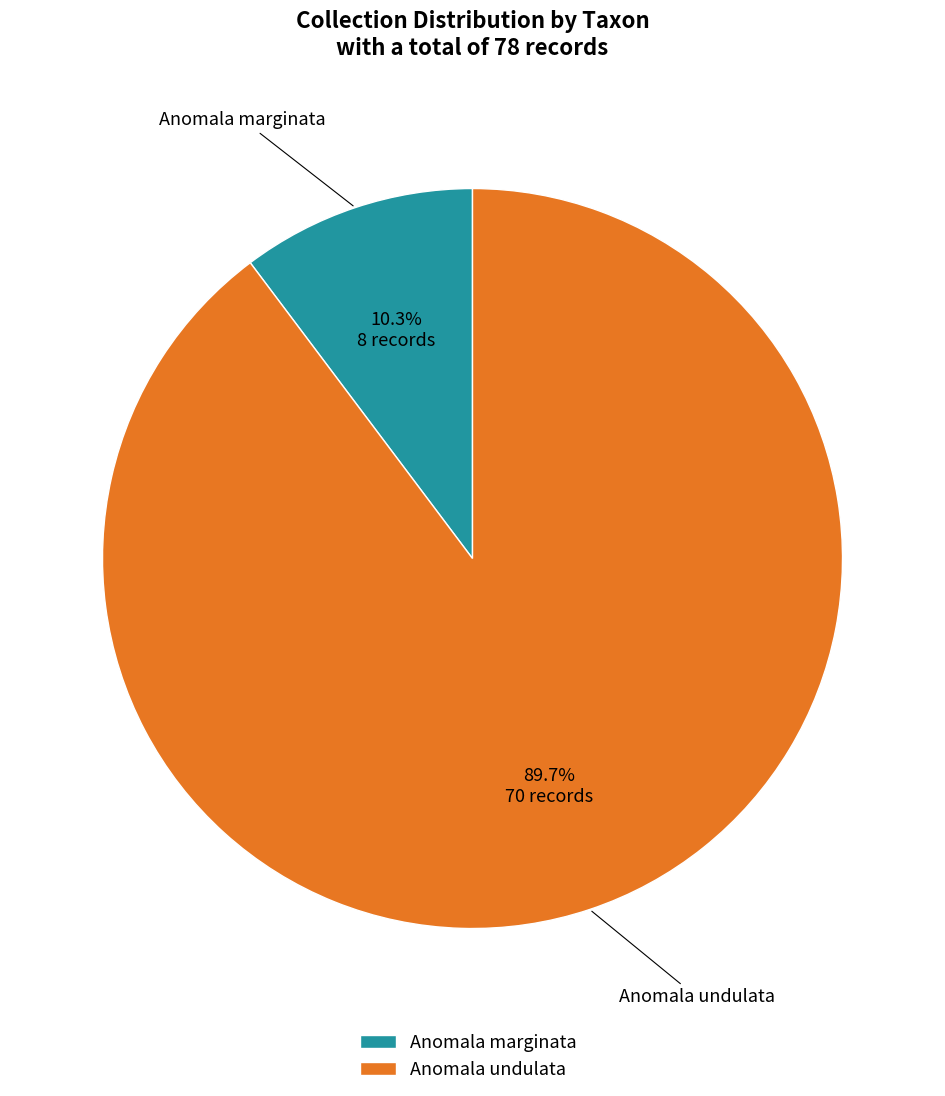

Count the number of slices in the pie.

2